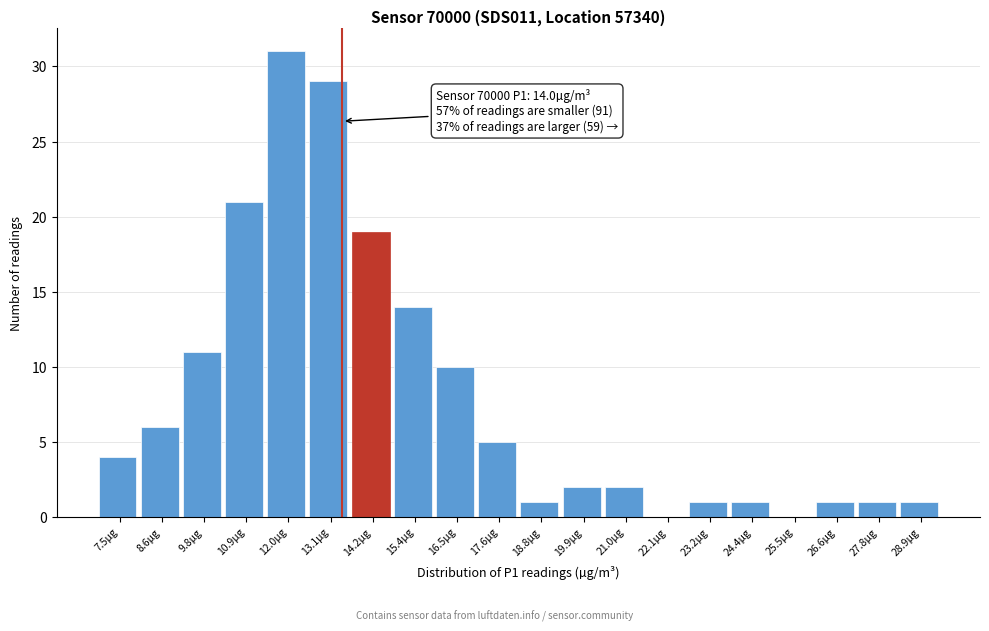

Reading left to right, what are all the values shown in this chart?

7.5µg=4	8.6µg=6	9.8µg=11	10.9µg=21	12.0µg=31	13.1µg=29	14.2µg=19	15.4µg=14	16.5µg=10	17.6µg=5	18.8µg=1	19.9µg=2	21.0µg=2	22.1µg=0	23.2µg=1	24.4µg=1	25.5µg=0	26.6µg=1	27.8µg=1	28.9µg=1